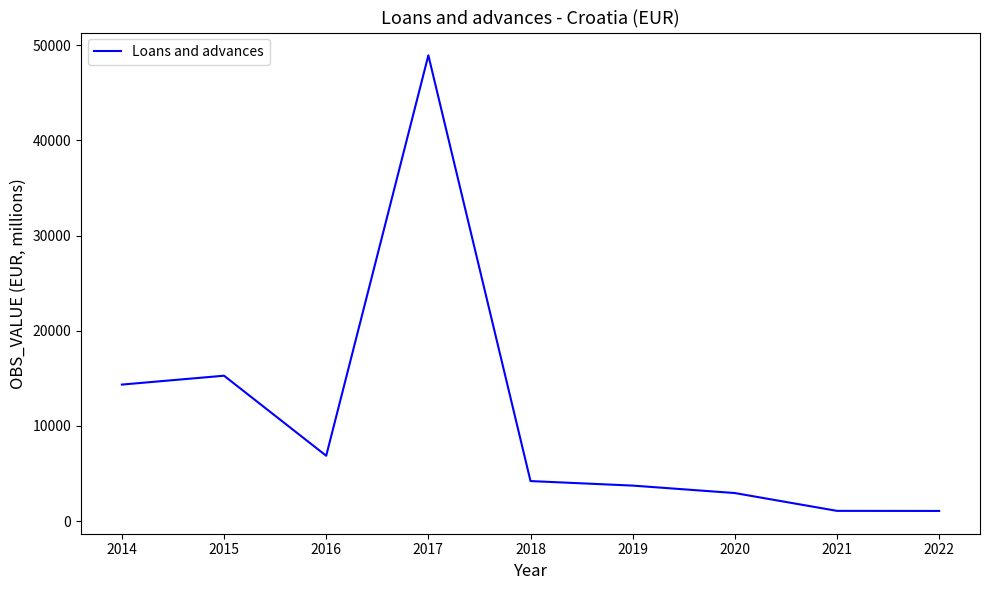

At which label is the value closest to 25000?

2015